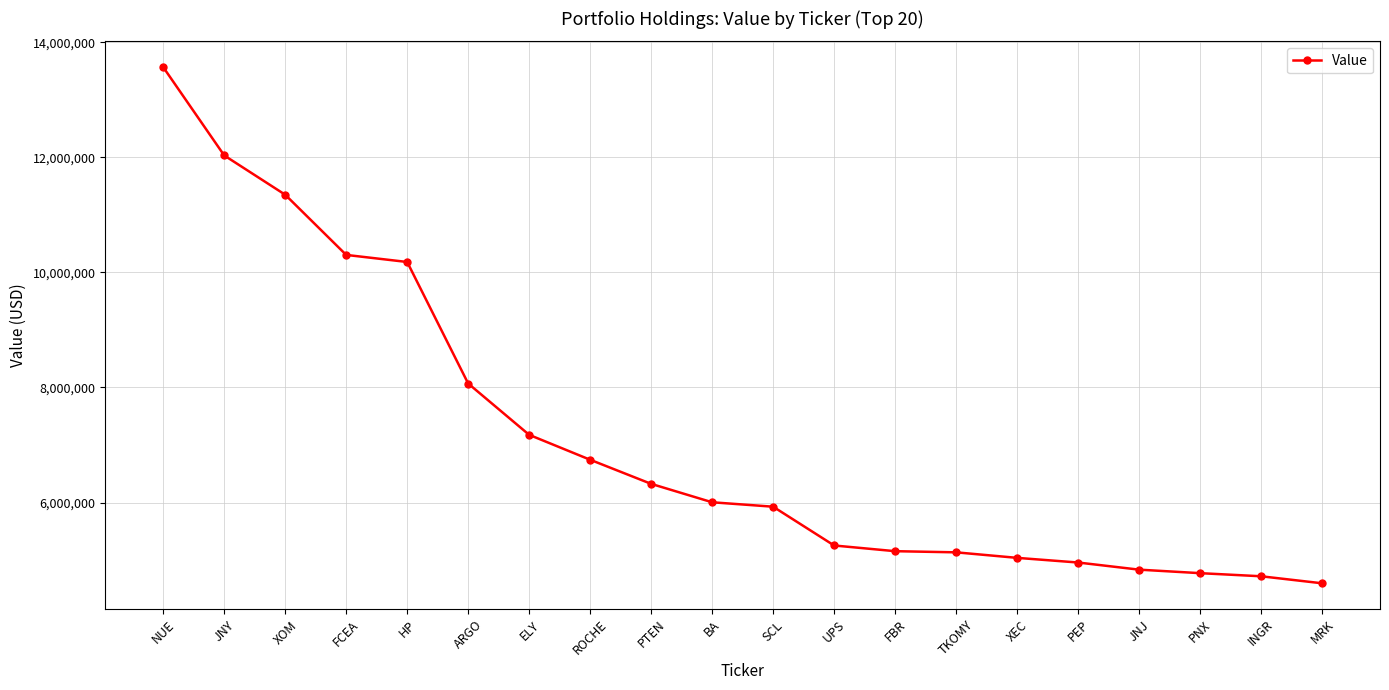

What is the average value?

7106350